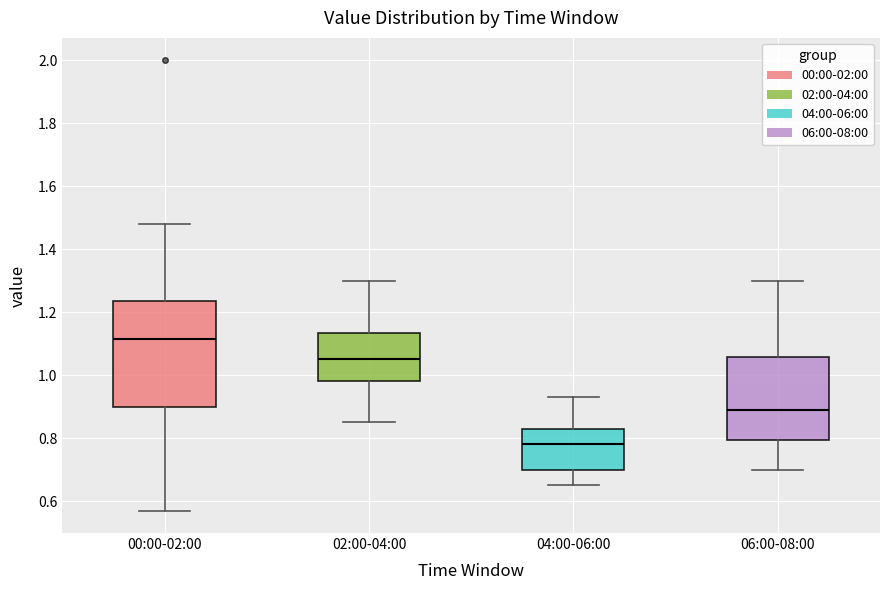

Which box's median line is the lowest?

04:00-06:00